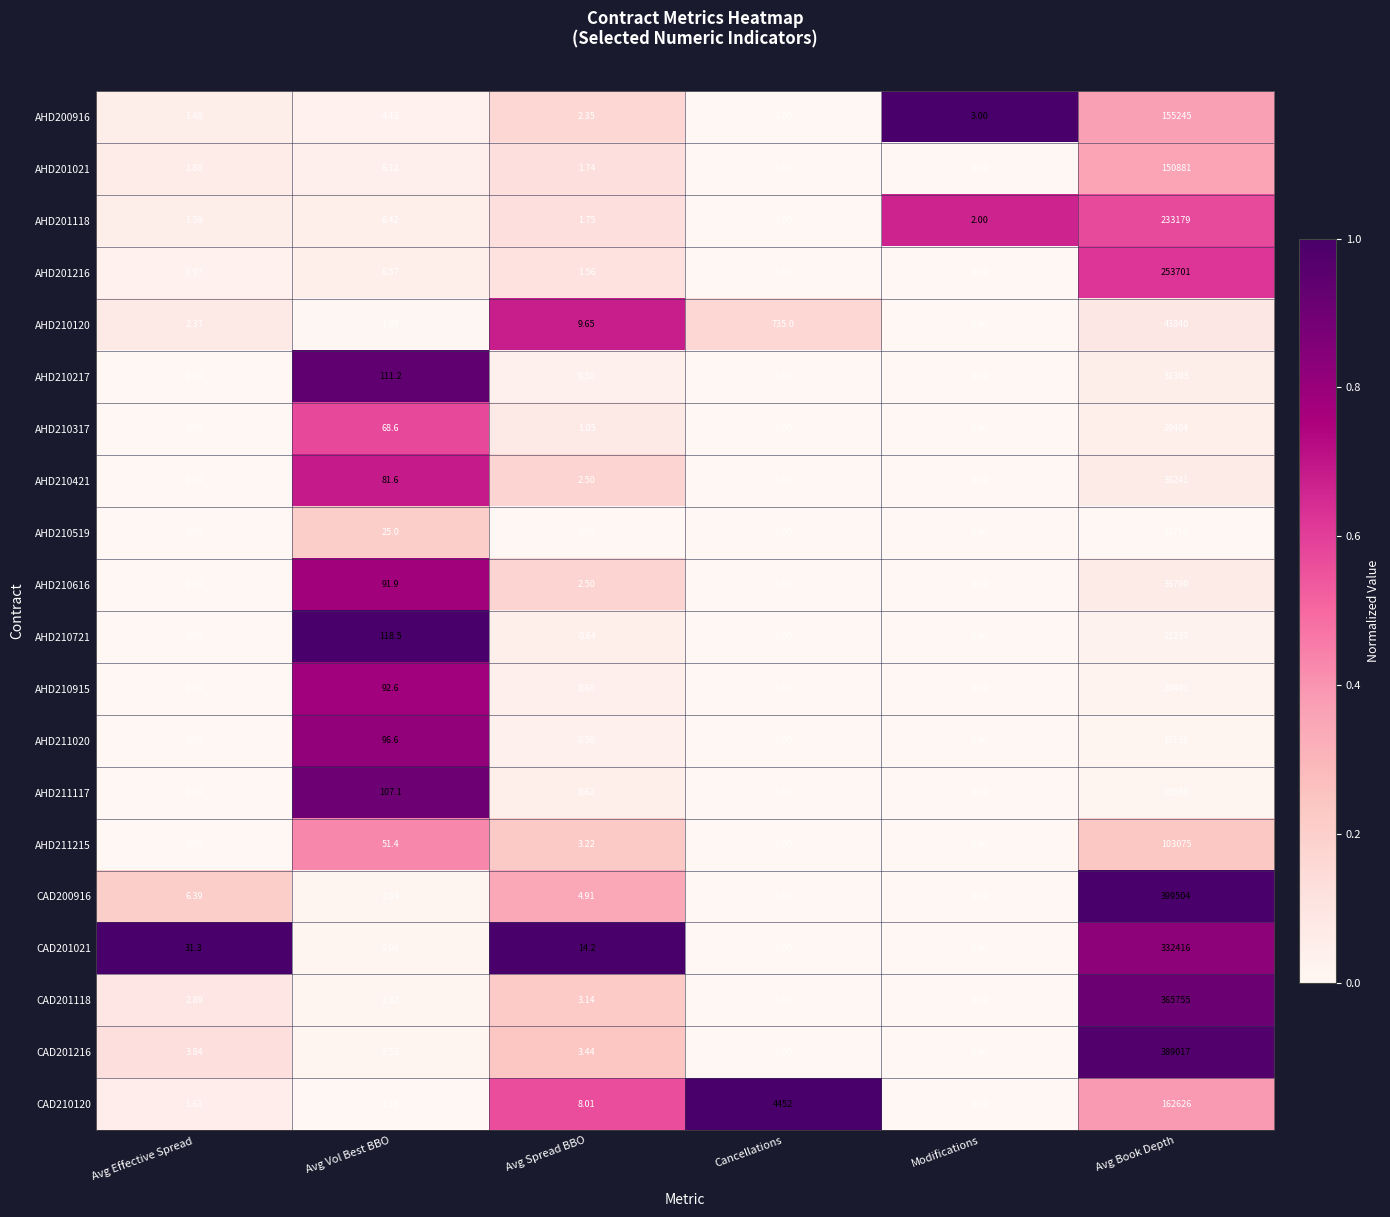

At which label does AHD210616 reach its peak?

Avg Book Depth